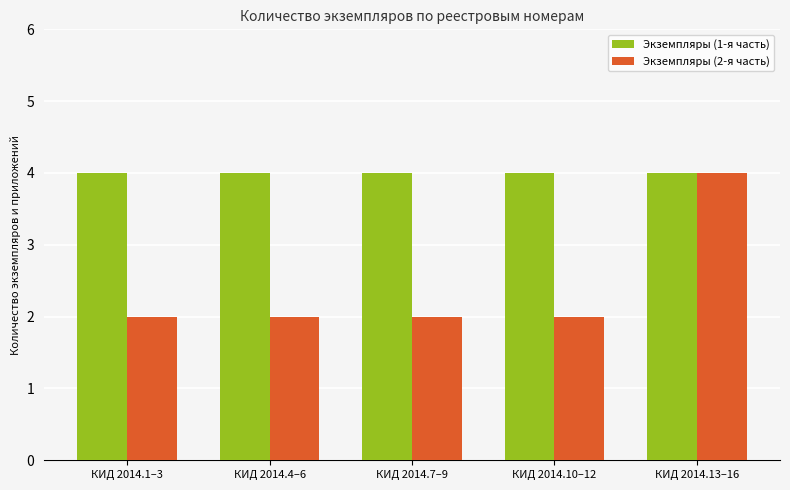

True or false: Экземпляры (1-я часть) has a value of 4 at КИД 2014.10–12.

True